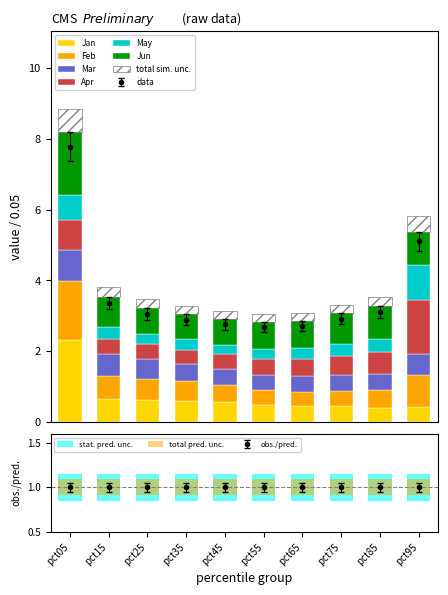

What is the lowest value of the Jan series?

0.4